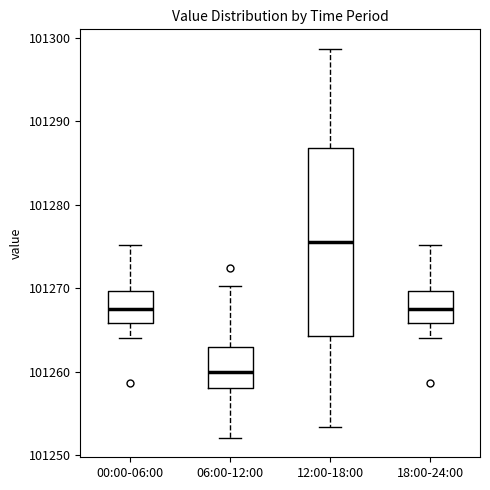

Which box's median line is the highest?

12:00-18:00